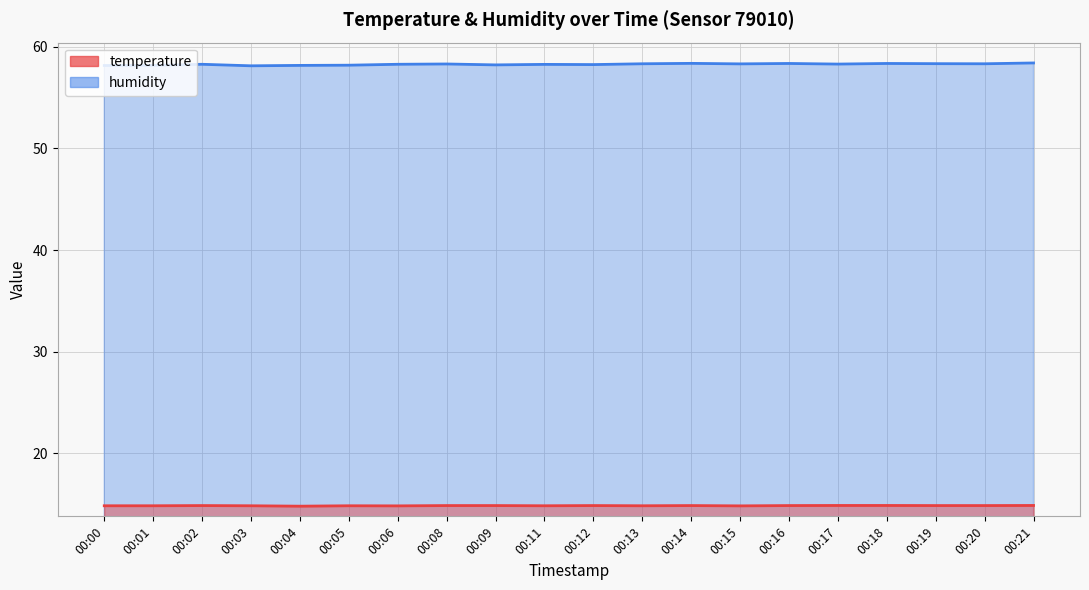

How many series are shown in this chart?

2